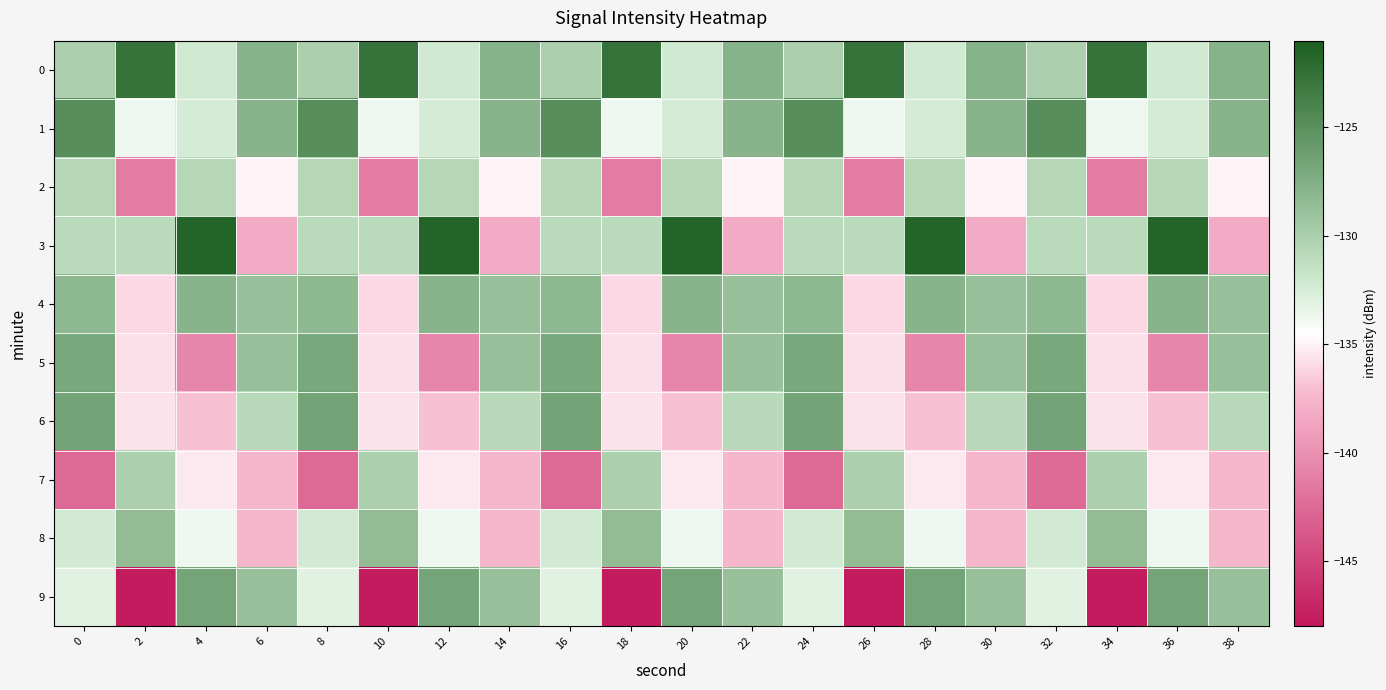

Which series changed the most between 20 and 32?

5